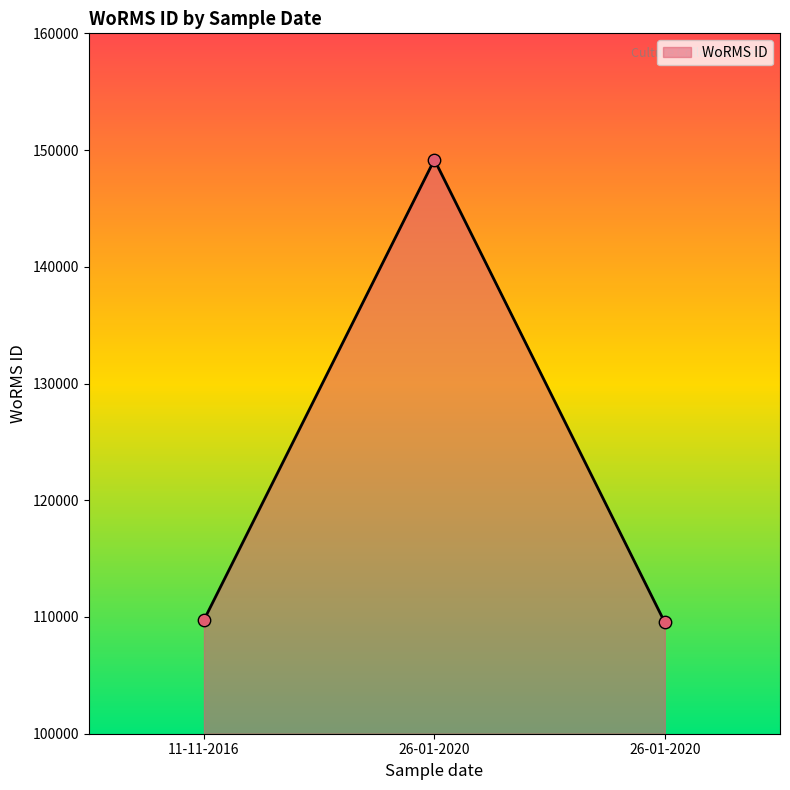

Approximately how many times larger is the value at 11-11-2016 compared to 26-01-2020?

0.7